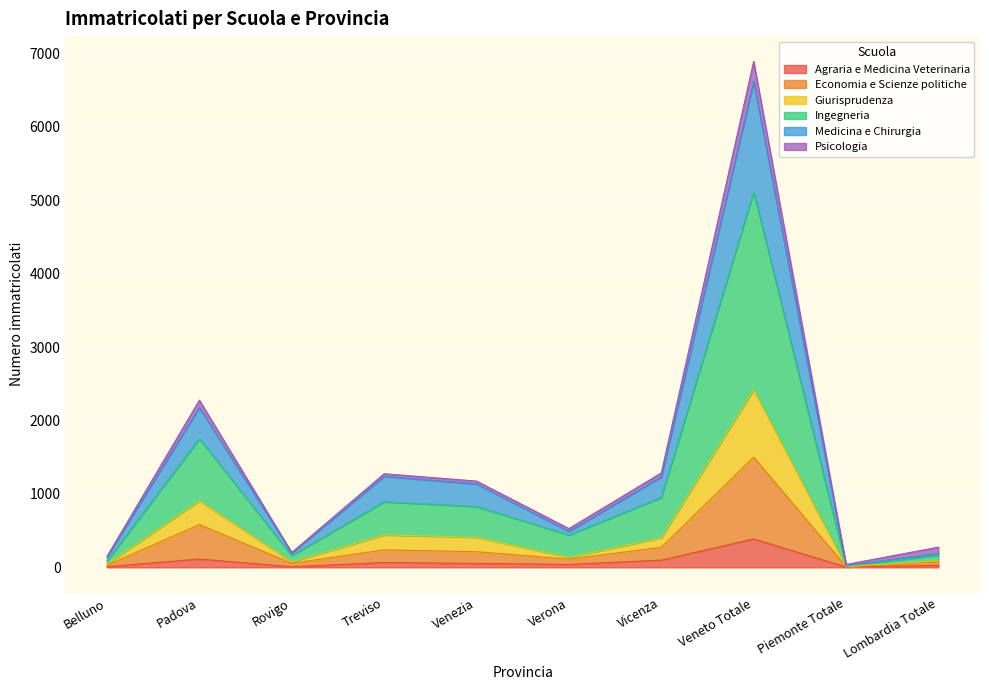

At which category does Ingegneria reach its first local valley?

Rovigo